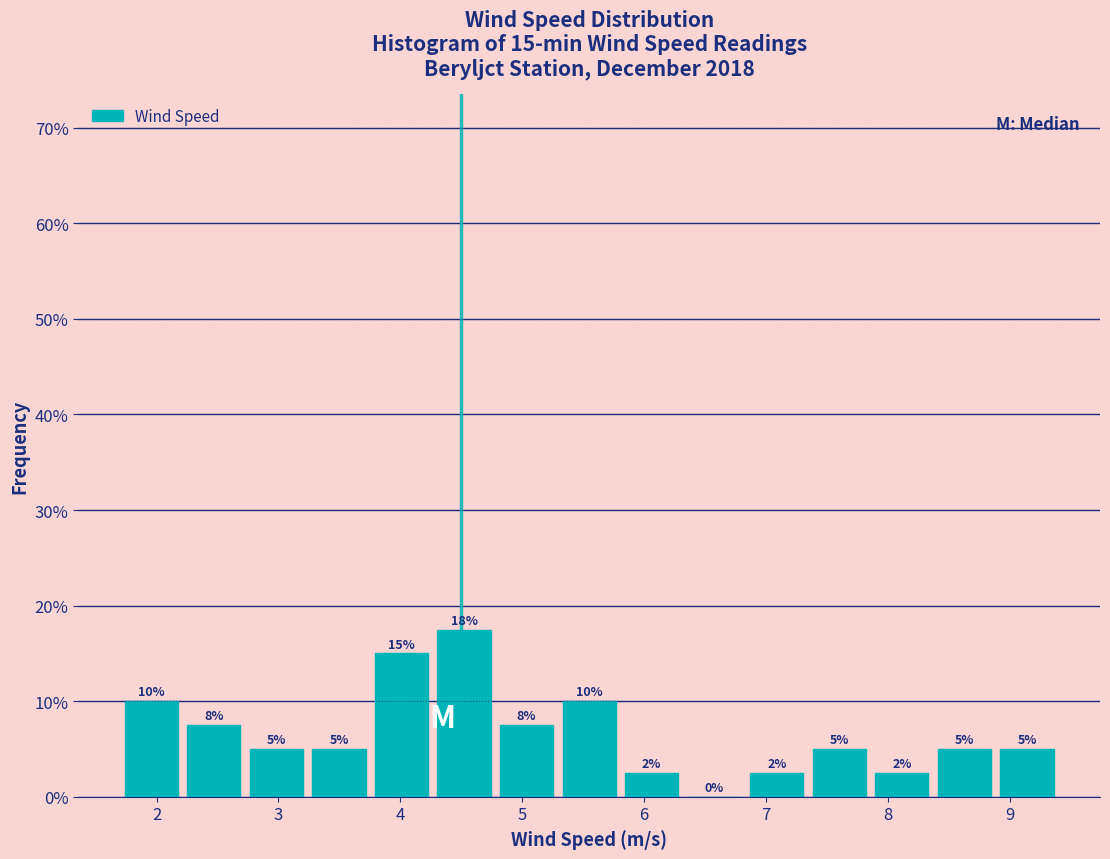

Over which range of the x-axis is the bar tallest?

4.3 to 4.8